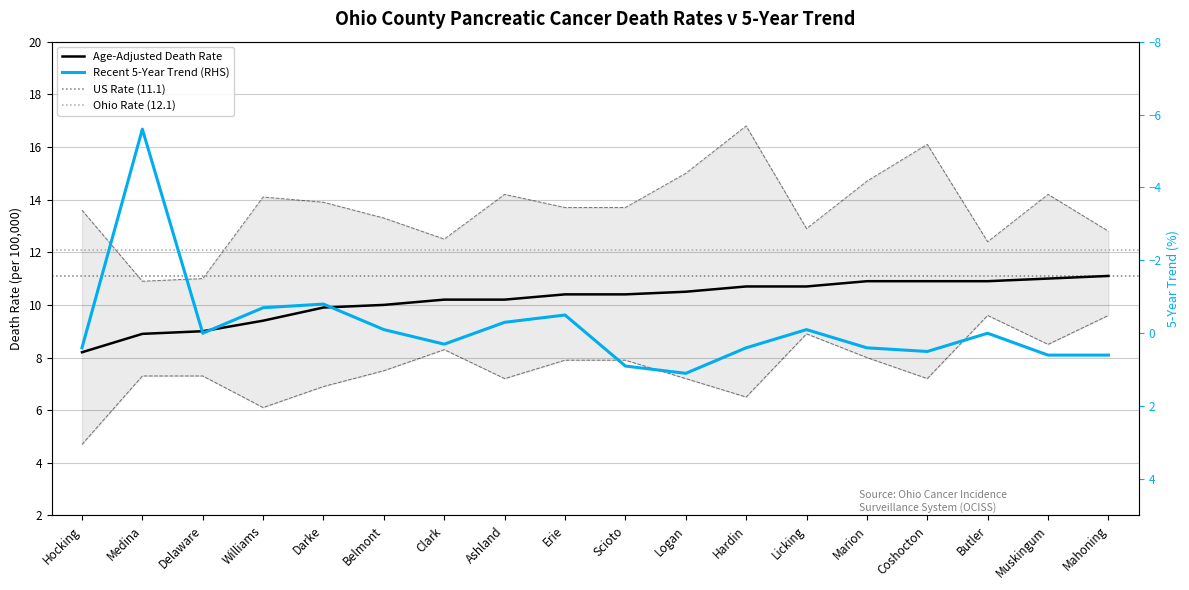

Reading right to left, list all the values displayed in this chart.

Age-Adjusted Death Rate: Mahoning=11.1	Muskingum=11.0	Butler=10.9	Coshocton=10.9	Marion=10.9	Licking=10.7	Hardin=10.7	Logan=10.5	Scioto=10.4	Erie=10.4	Ashland=10.2	Clark=10.2	Belmont=10.0	Darke=9.9	Williams=9.4	Delaware=9.0	Medina=8.9	Hocking=8.2
Lower 95% CI (Rate): Mahoning=9.6	Muskingum=8.5	Butler=9.6	Coshocton=7.2	Marion=8.0	Licking=8.9	Hardin=6.5	Logan=7.2	Scioto=7.9	Erie=7.9	Ashland=7.2	Clark=8.3	Belmont=7.5	Darke=6.9	Williams=6.1	Delaware=7.3	Medina=7.3	Hocking=4.7
Upper 95% CI (Rate): Mahoning=12.8	Muskingum=14.2	Butler=12.4	Coshocton=16.1	Marion=14.7	Licking=12.9	Hardin=16.8	Logan=15.0	Scioto=13.7	Erie=13.7	Ashland=14.2	Clark=12.5	Belmont=13.3	Darke=13.9	Williams=14.1	Delaware=11.0	Medina=10.9	Hocking=13.6
Recent 5-Year Trend: Mahoning=0.6	Muskingum=0.6	Butler=0.0	Coshocton=0.5	Marion=0.4	Licking=-0.1	Hardin=0.4	Logan=1.1	Scioto=0.9	Erie=-0.5	Ashland=-0.3	Clark=0.3	Belmont=-0.1	Darke=-0.8	Williams=-0.7	Delaware=0.0	Medina=-5.6	Hocking=0.4